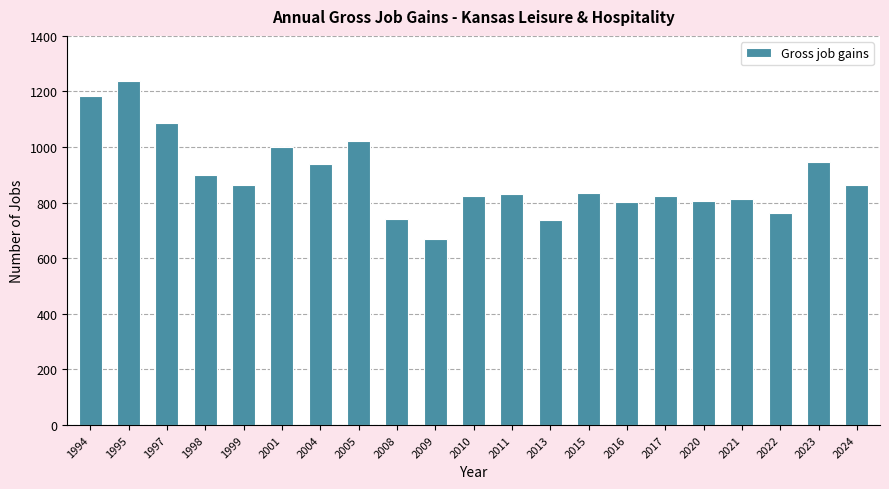

How many data points does each series have?

21